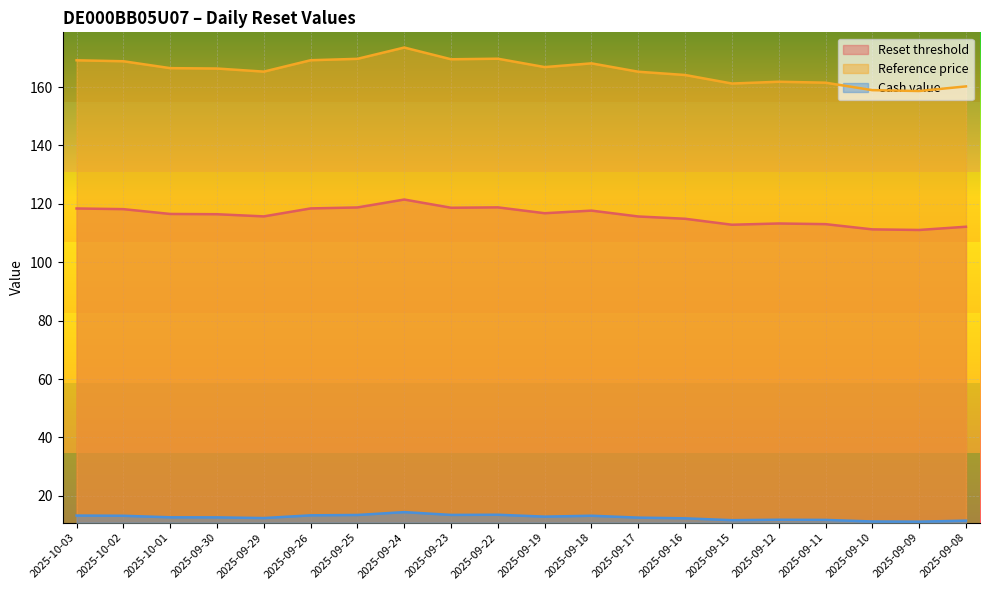

What is the difference between the Reference price values at 2025-10-03 and 2025-09-10?

10.2